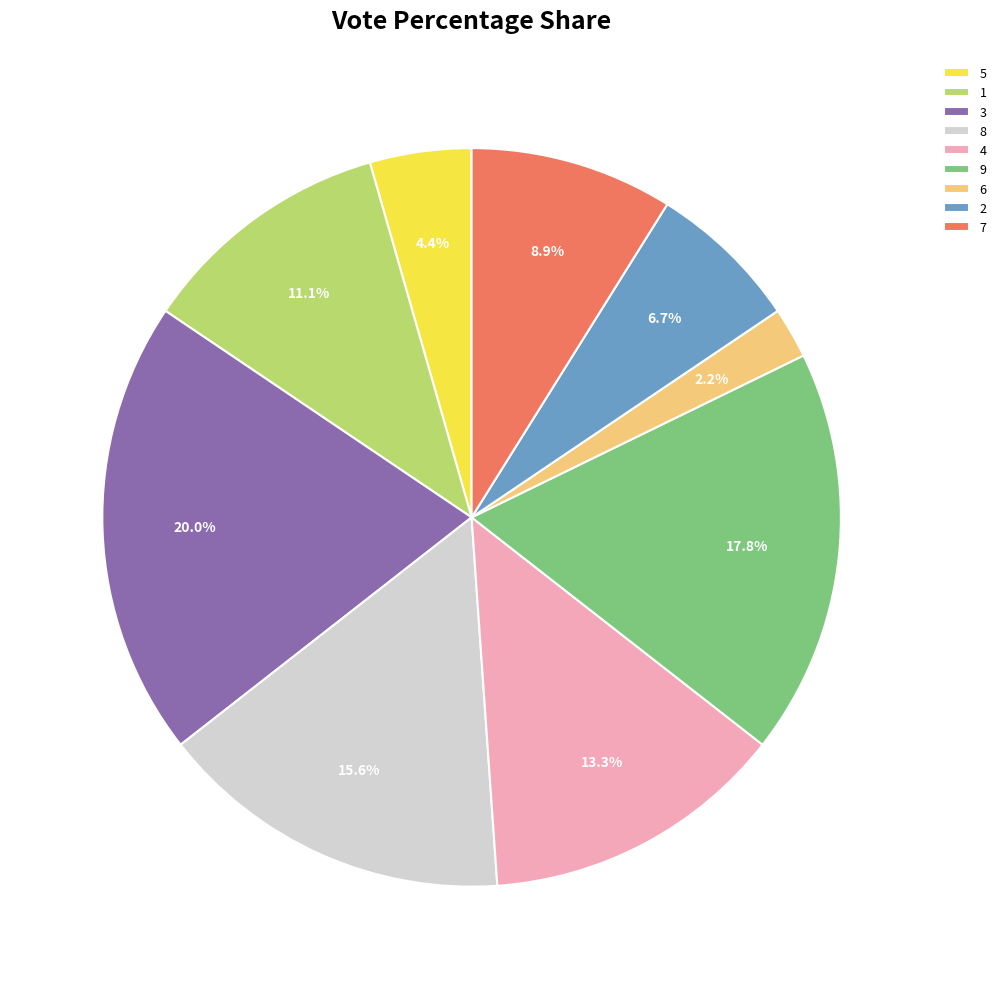

Between 5 and 2, which is larger?

2